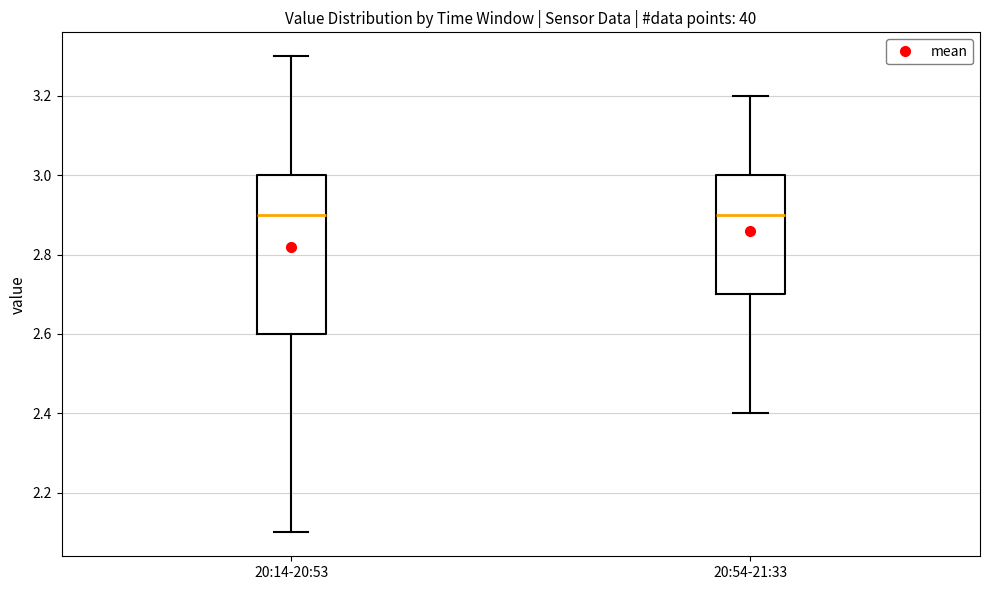

Which box is the tallest, from its lower edge to its upper edge?

20:14-20:53